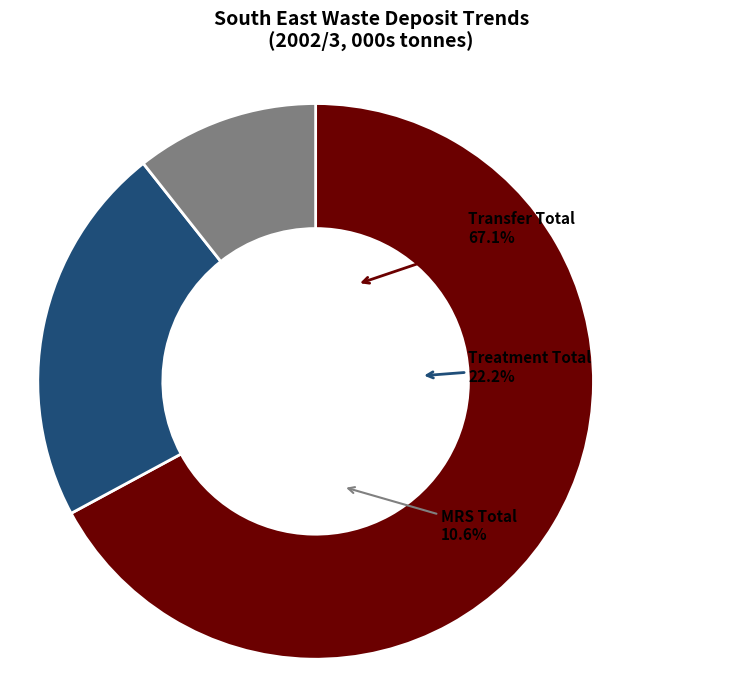

Rank the categories by value from lowest to highest.

MRS Total, Treatment Total, Transfer Total